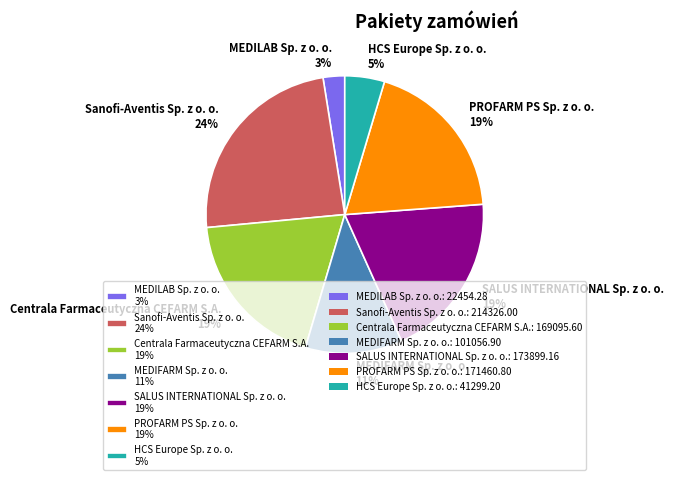

Is MEDIFARM Sp. z o. o. the majority of the pie?

No